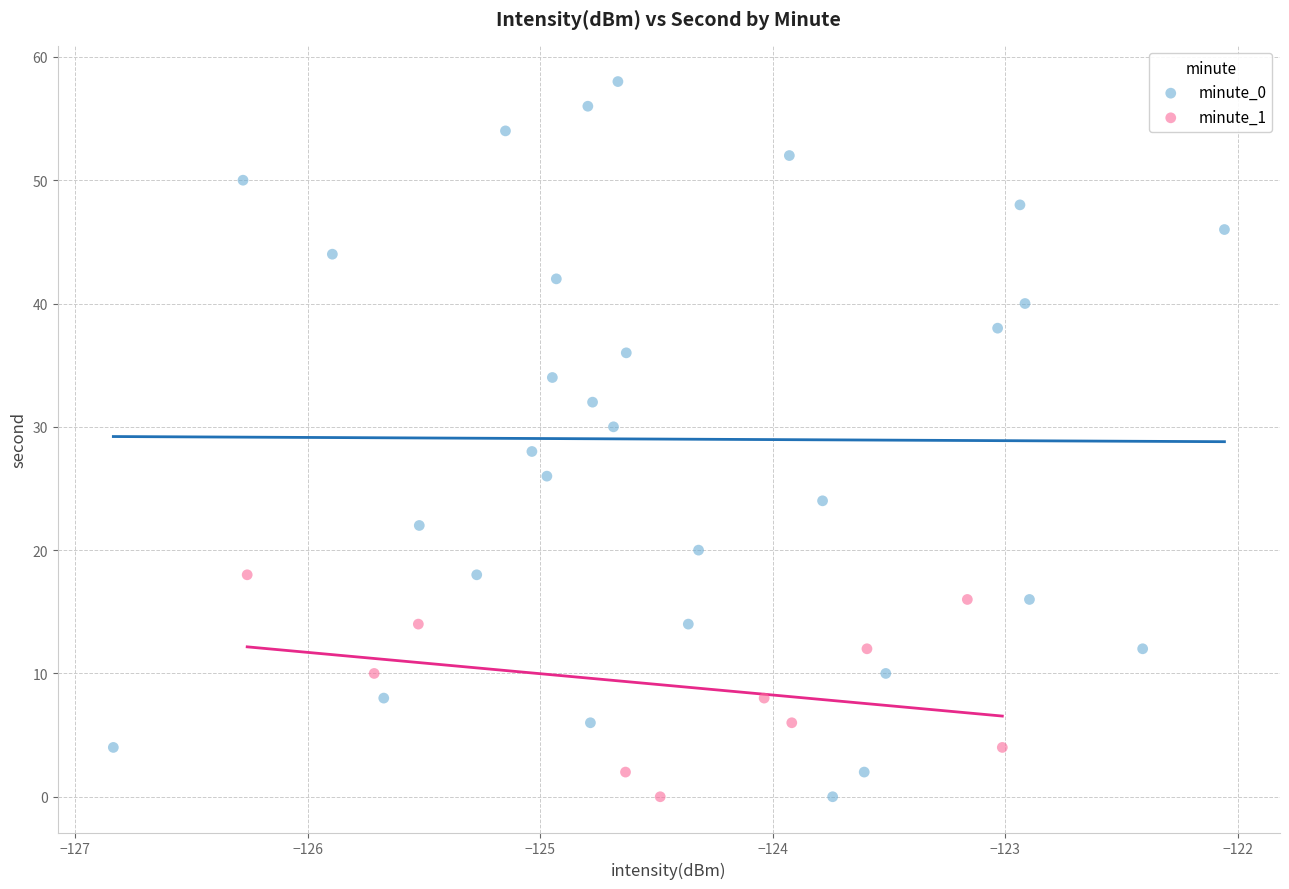

Which series contains the highest Y value?

minute_0